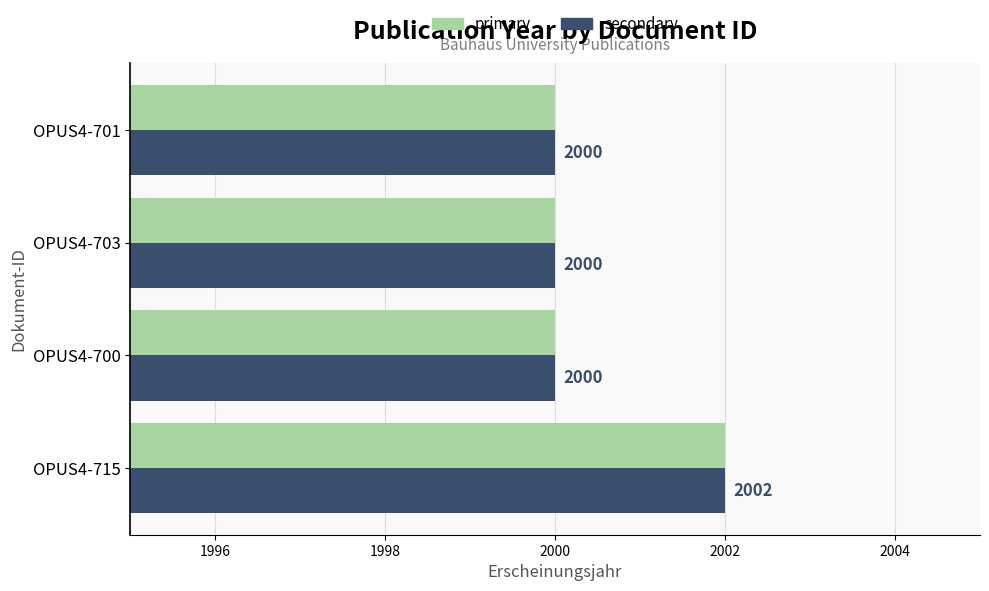

Which label corresponds to the largest value in the chart?

OPUS4-715